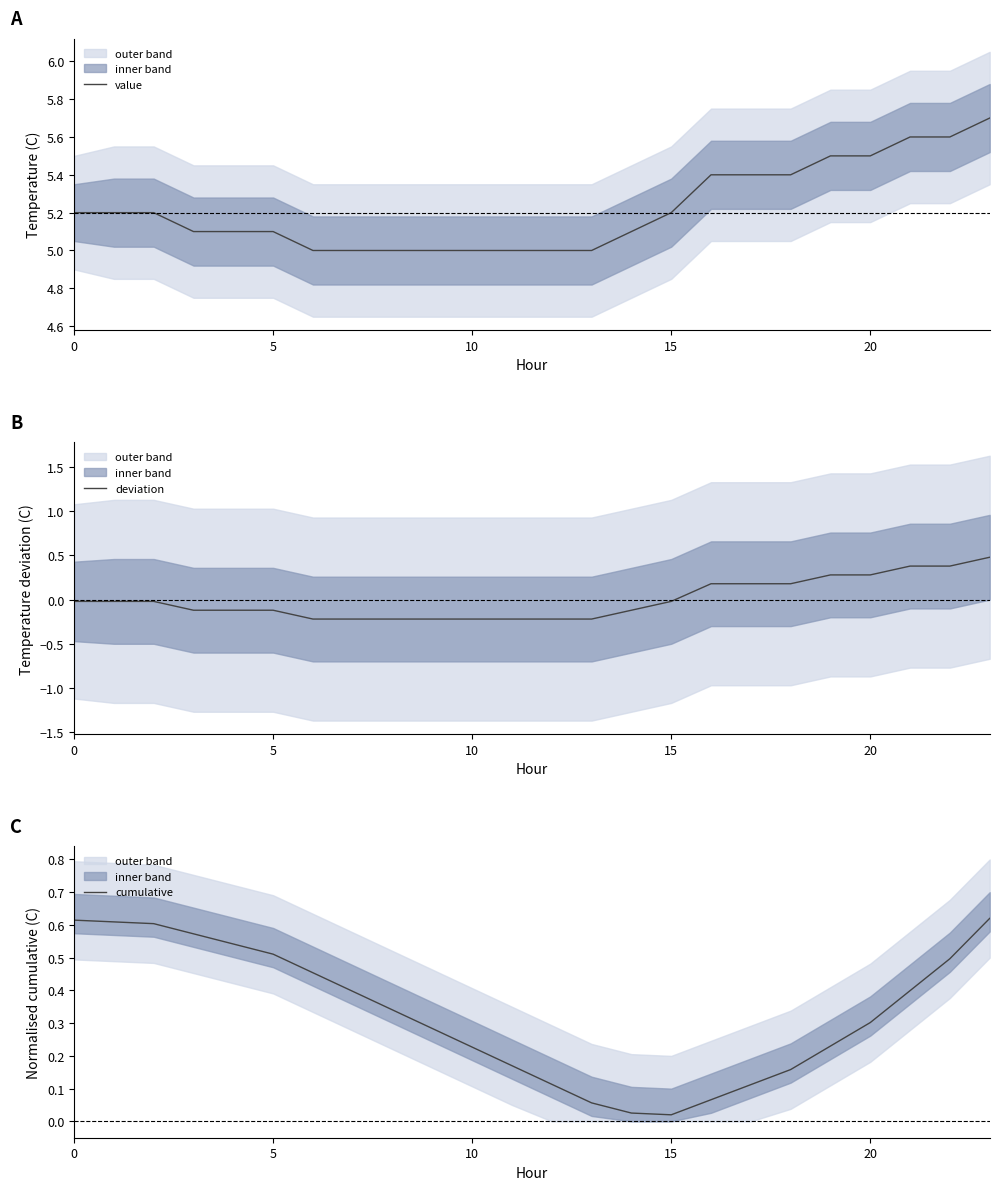

True or false: value has more than 0 points higher than both neighbors.

False